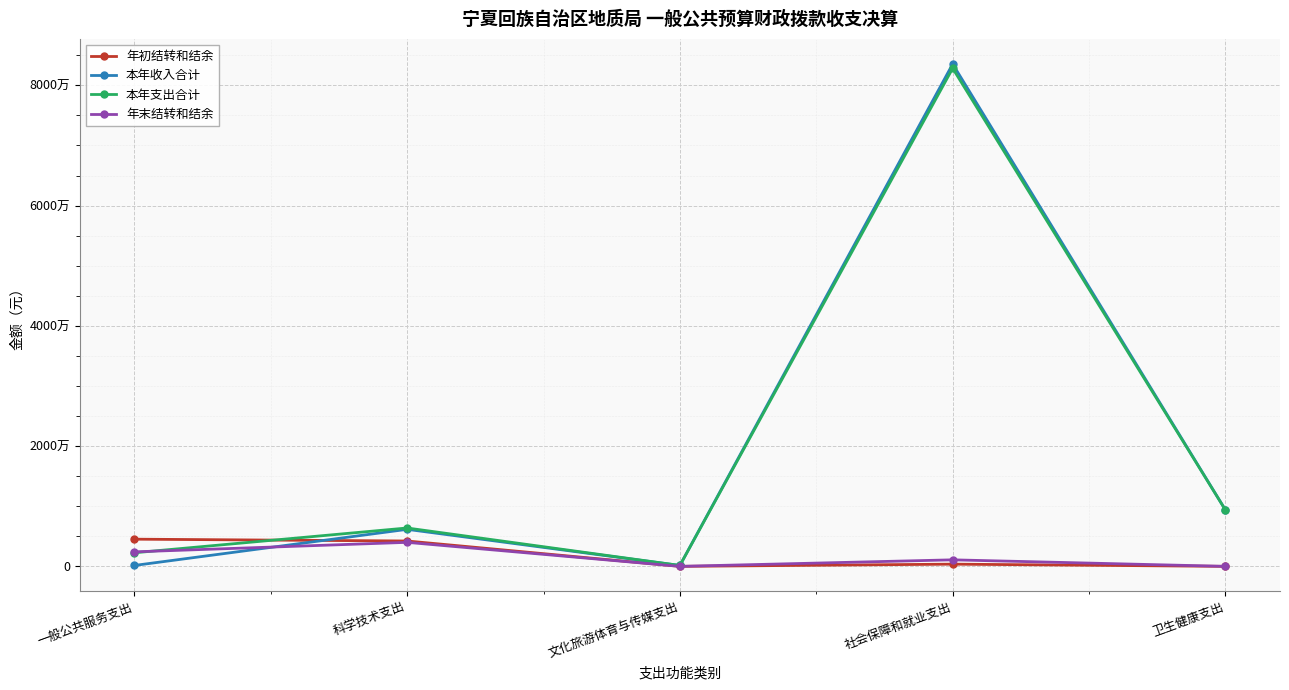

What are all the series names shown in the legend?

年初结转和结余, 本年收入合计, 本年支出合计, 年末结转和结余